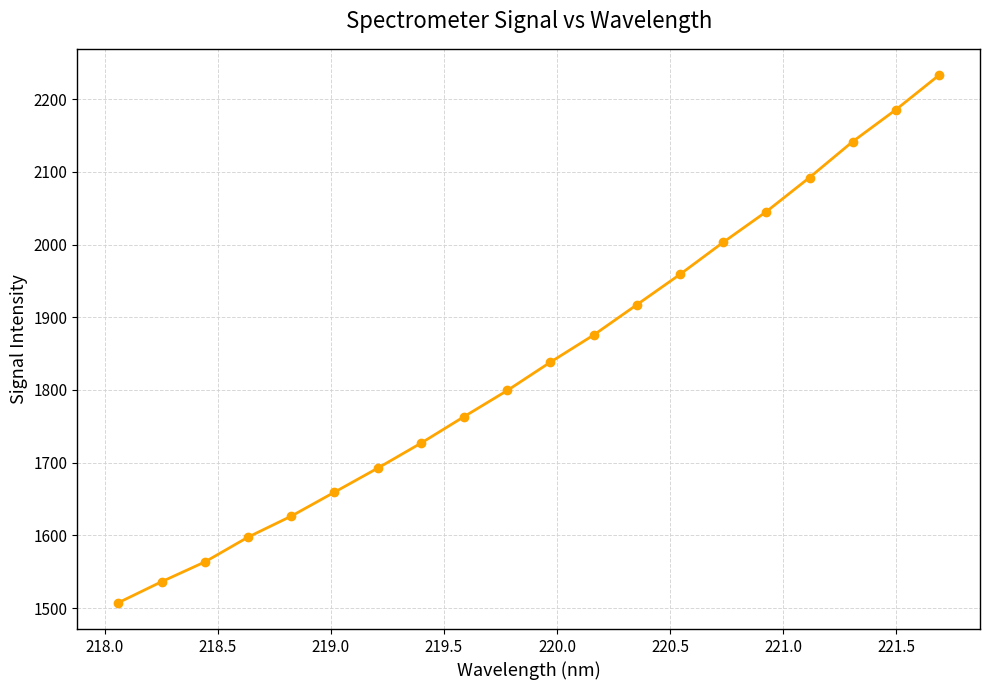

True or false: there are more than 2 points higher than both neighbors.

False